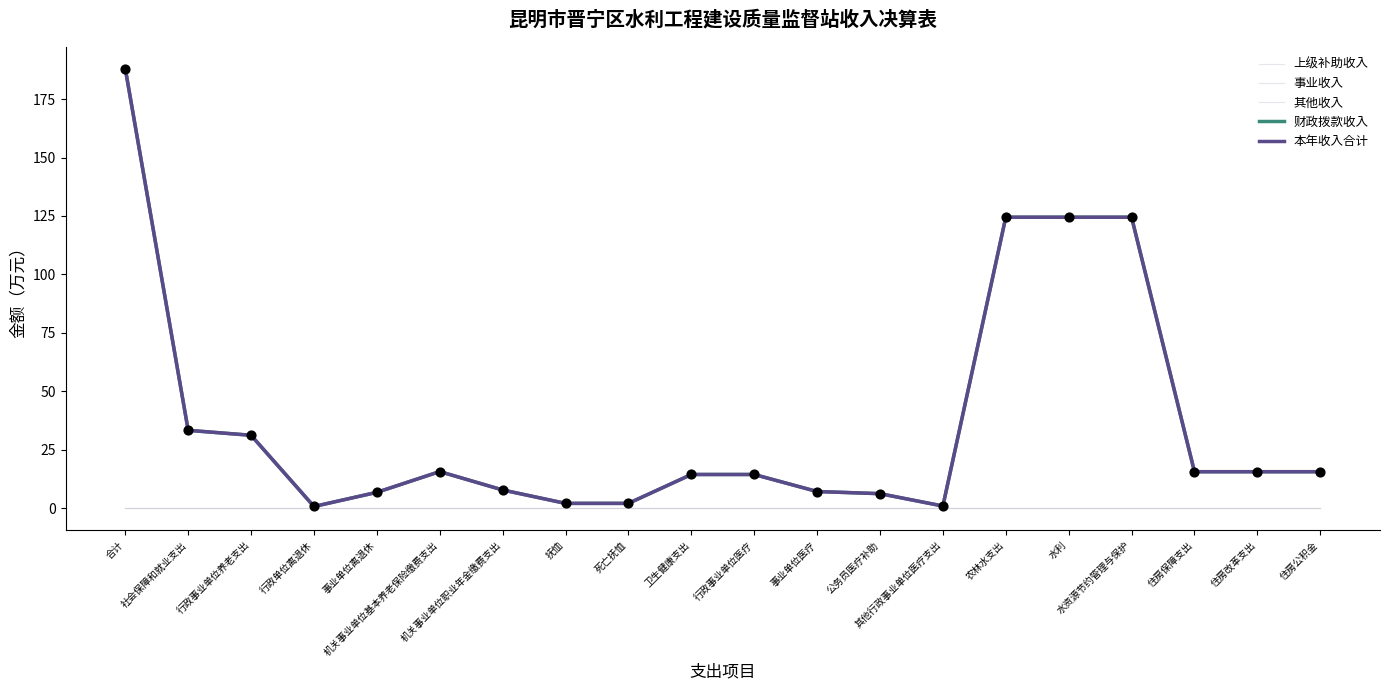

What is the total value across all series at 住房保障支出?

31.3